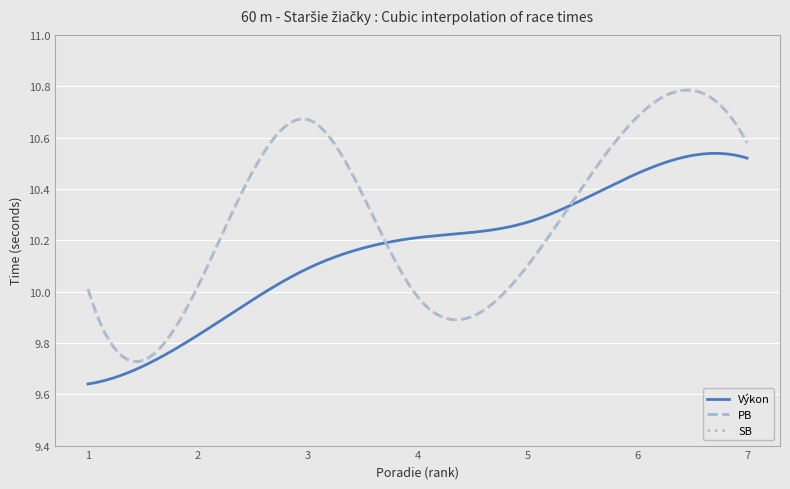

Which label corresponds to the largest value in the chart?

6